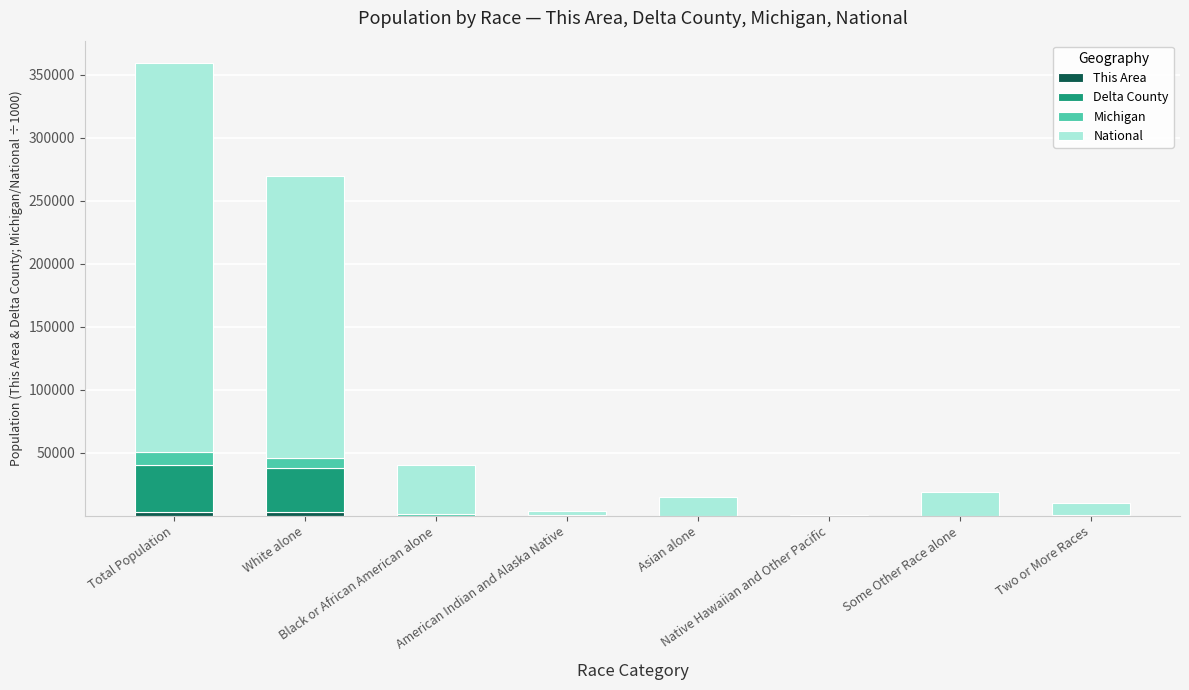

How many categories are shown in the chart?

8